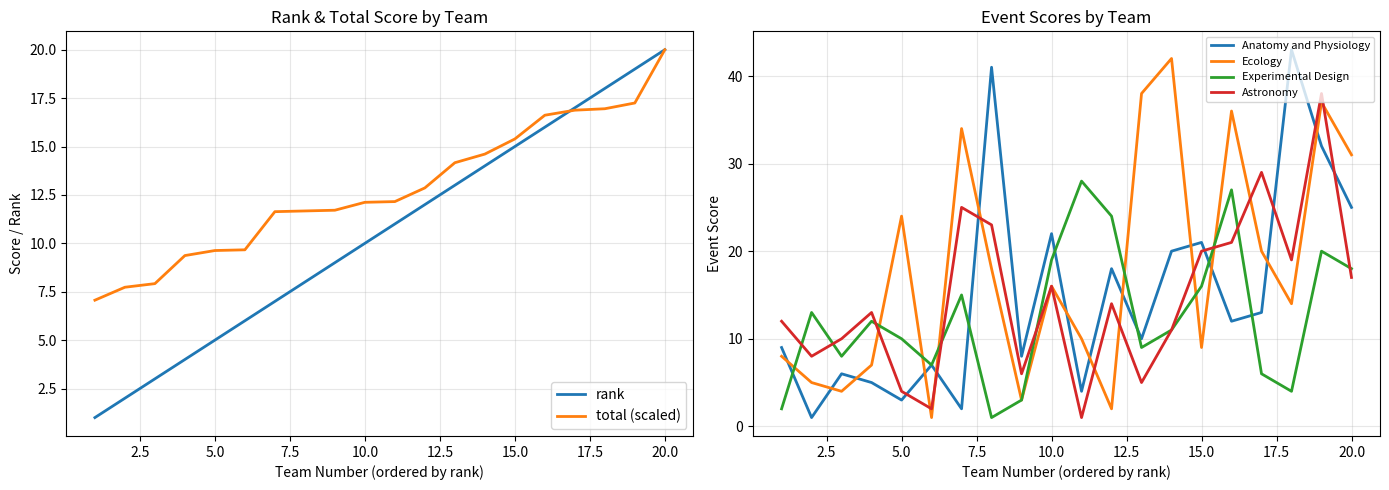

The value of Anatomy and Physiology at 10.0 is 36. True or false?

False